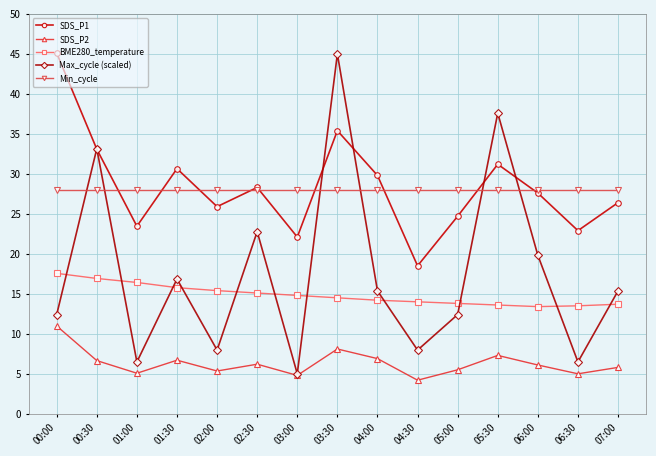

How many interior local peaks does the SDS_P1 series have?

4